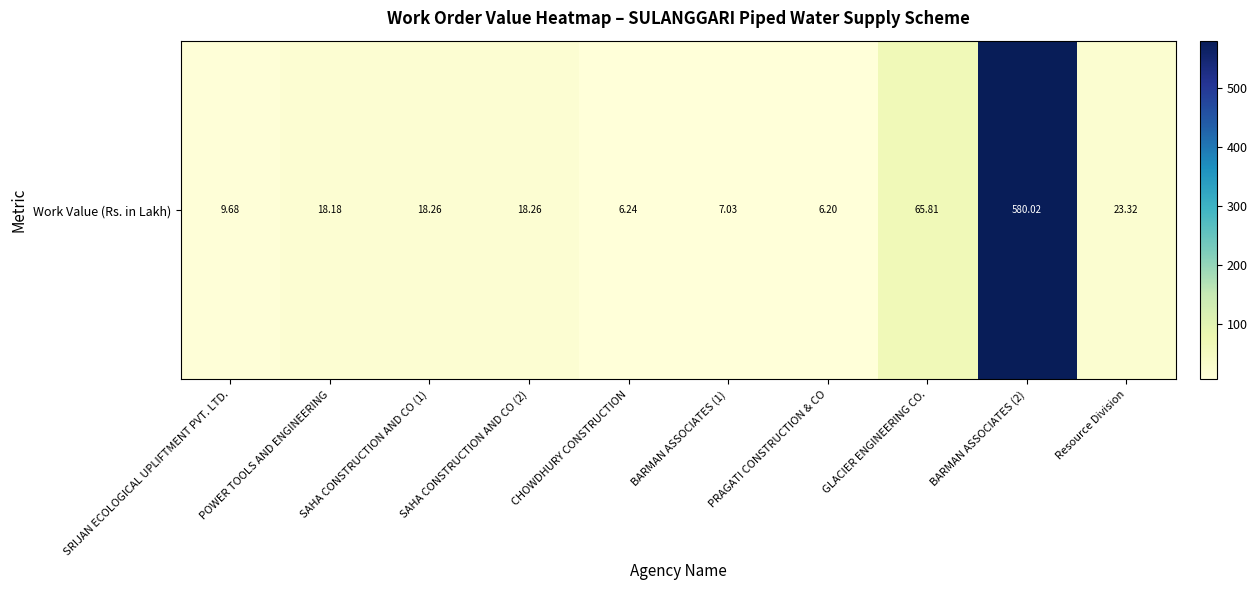

What is the change in value from SRIJAN ECOLOGICAL UPLIFTMENT PVT. LTD. to SAHA CONSTRUCTION AND CO (1)?

+8.6